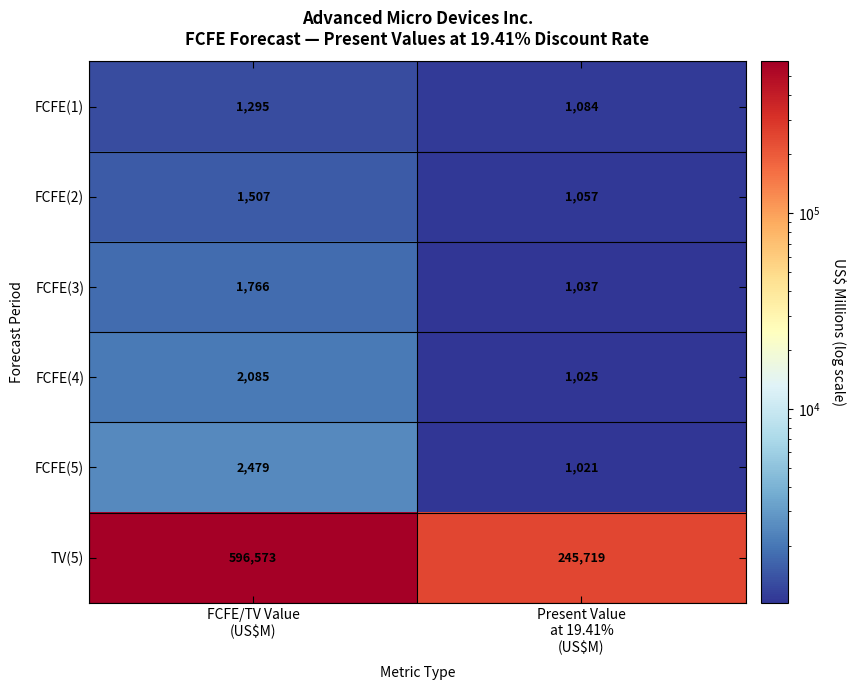

What is the average value of the FCFE(4) series?

1555